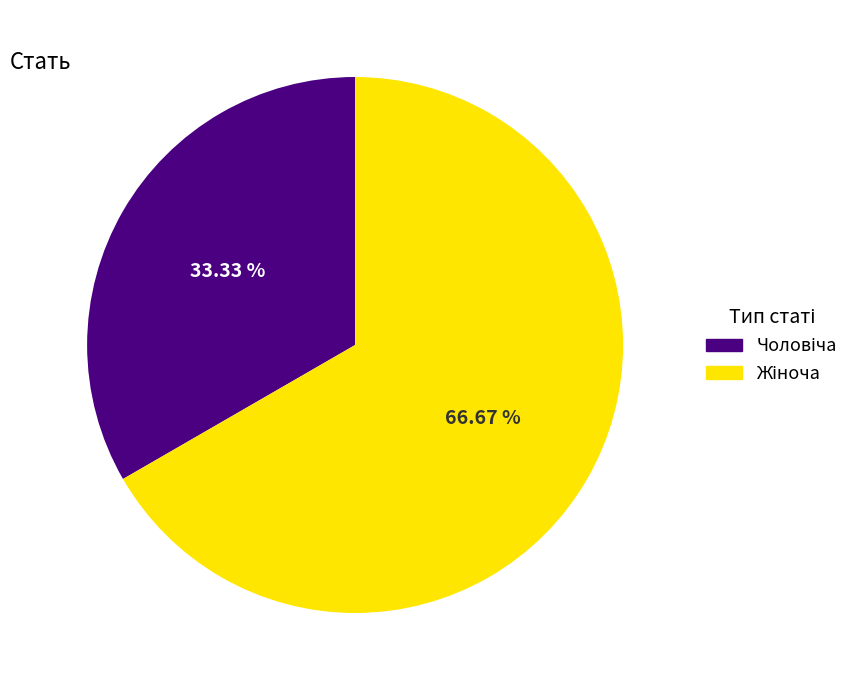

Is there any slice that represents more than half of the pie?

Yes